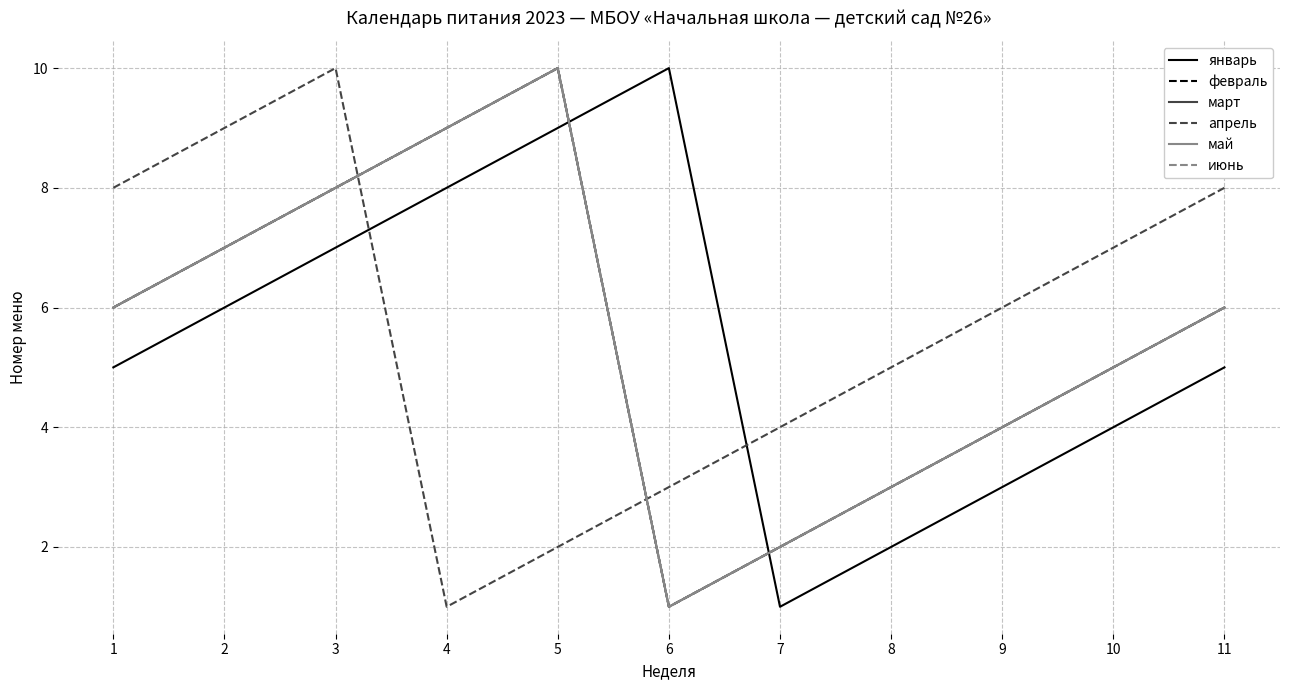

Does the chart display data point markers on the line(s)?

No